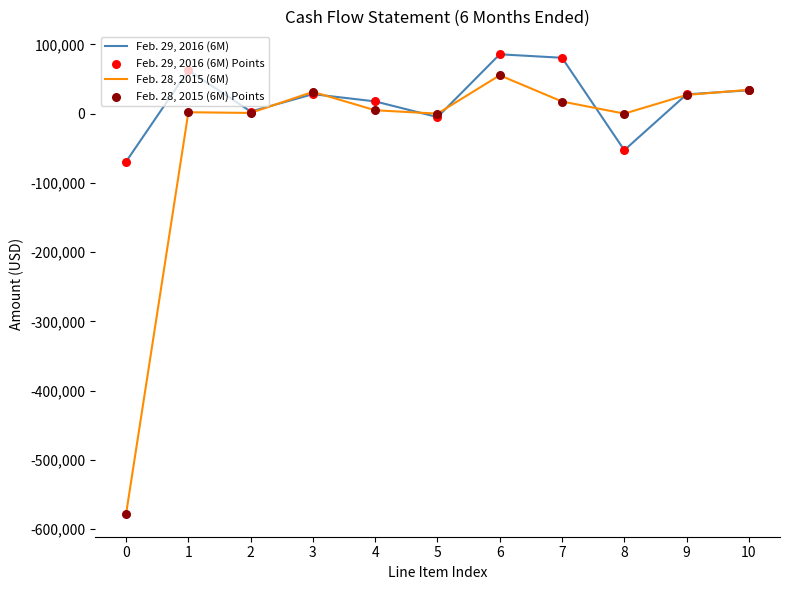

Which series has the largest total across all categories?

Feb. 29, 2016 (6M)